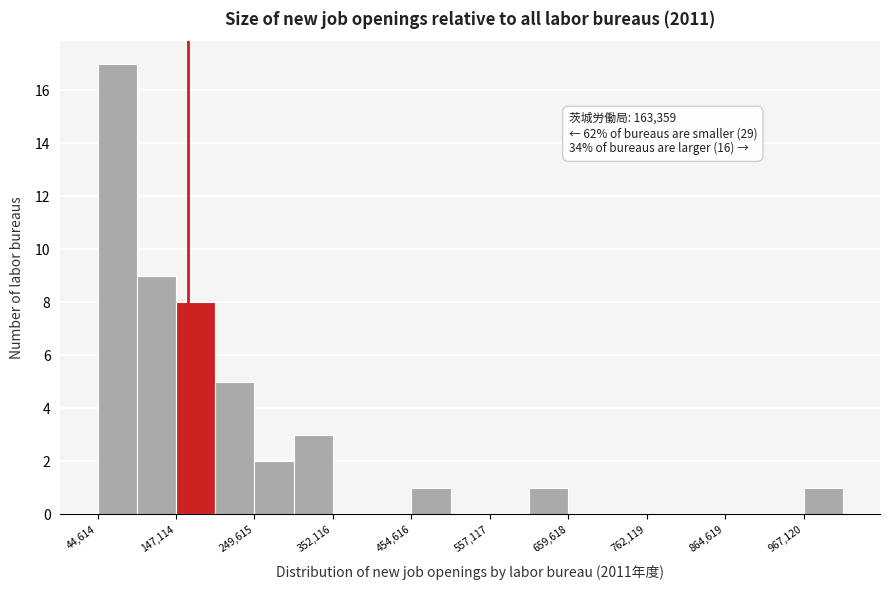

Around what value on the x-axis is the tallest bar? Give the approximate position of its centre, as read against the axis.

80000